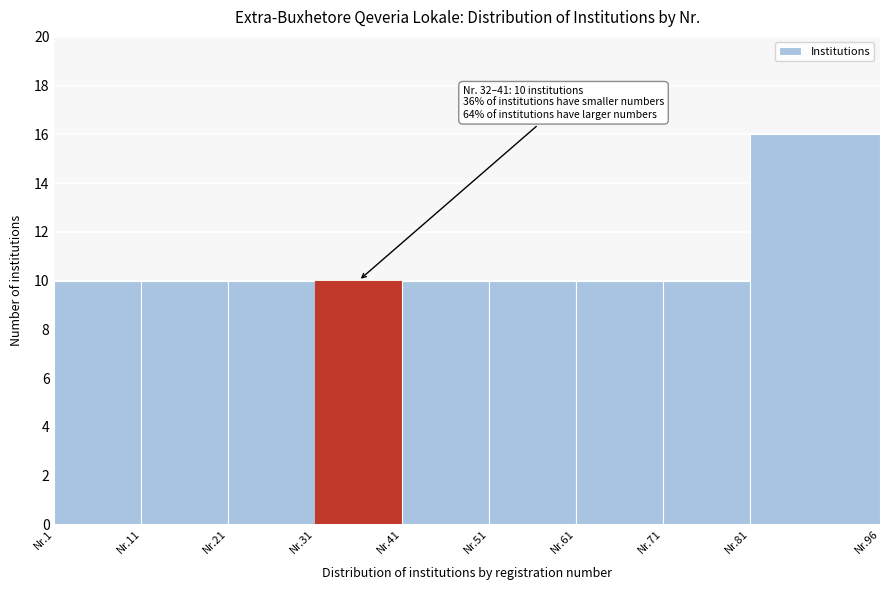

Reading right to left, list all the values displayed in this chart.

16	10	10	10	10	10	10	10	10